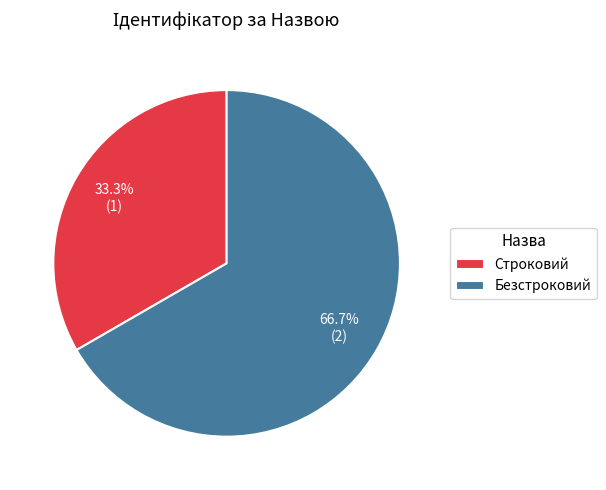

What percentage do Безстроковий and Строковий together represent?

100.0%